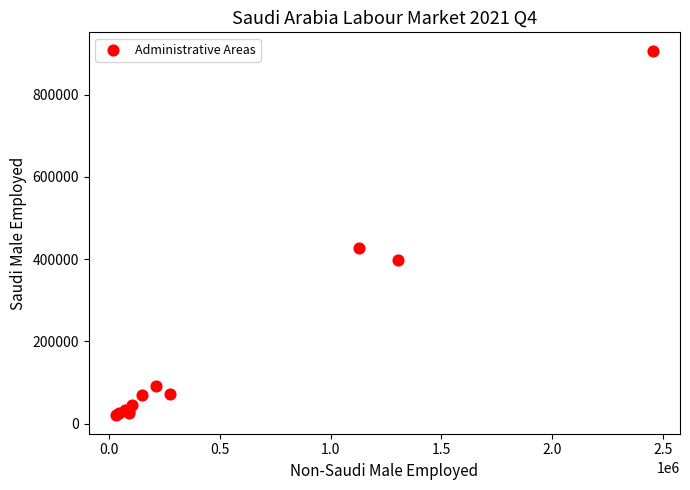

What Y value in the scatter plot is closest to 463612?

427923